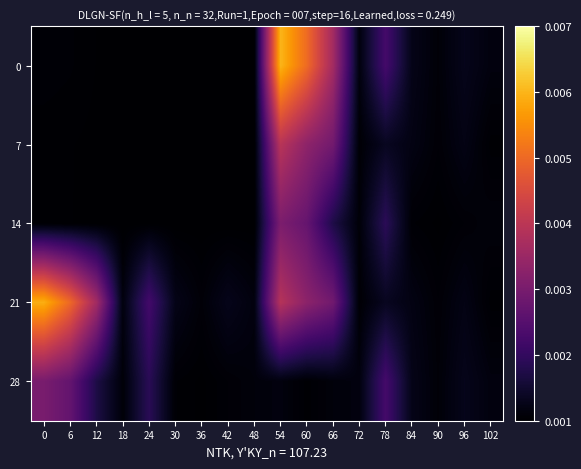

Reading left to right, transcribe all the data shown in this chart.

0: 0=0.0	6=0.0	12=0.0	18=0.0	24=0.0	30=0.0	36=0.0	42=0.0	48=0.0	54=0.0	60=0.0	66=0.0	72=0.0	78=0.0	84=0.0	90=0.0	96=0.0	102=0.0
7: 0=0.0	6=0.0	12=0.0	18=0.0	24=0.0	30=0.0	36=0.0	42=0.0	48=0.0	54=0.0	60=0.0	66=0.0	72=0.0	78=0.0	84=0.0	90=0.0	96=0.0	102=0.0
14: 0=0.0	6=0.0	12=0.0	18=0.0	24=0.0	30=0.0	36=0.0	42=0.0	48=0.0	54=0.0	60=0.0	66=0.0	72=0.0	78=0.0	84=0.0	90=0.0	96=0.0	102=0.0
21: 0=0.0	6=0.0	12=0.0	18=0.0	24=0.0	30=0.0	36=0.0	42=0.0	48=0.0	54=0.0	60=0.0	66=0.0	72=0.0	78=0.0	84=0.0	90=0.0	96=0.0	102=0.0
28: 0=0.0	6=0.0	12=0.0	18=0.0	24=0.0	30=0.0	36=0.0	42=0.0	48=0.0	54=0.0	60=0.0	66=0.0	72=0.0	78=0.0	84=0.0	90=0.0	96=0.0	102=0.0